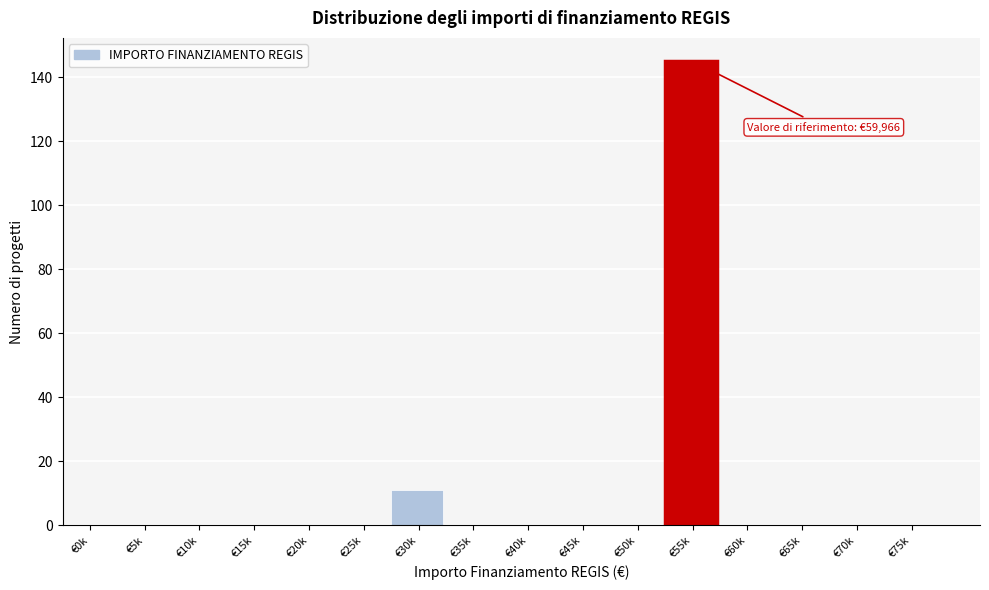

Reading left to right, transcribe all the data shown in this chart.

€0k=0	€5k=0	€10k=0	€15k=0	€20k=0	€25k=0	€30k=11	€35k=0	€40k=0	€45k=0	€50k=0	€55k=145	€60k=0	€65k=0	€70k=0	€75k=0